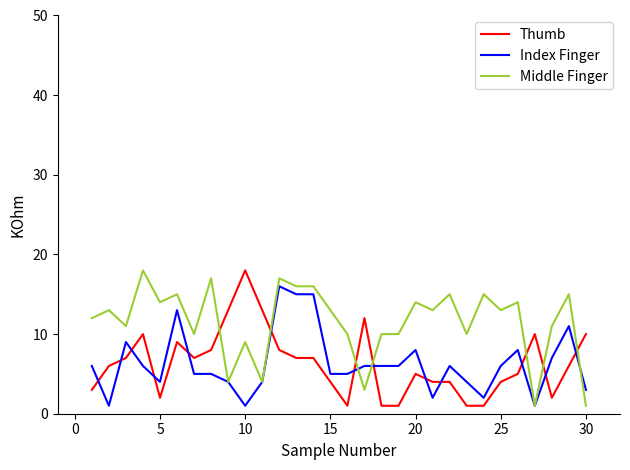

What is the maximum value shown in the chart?

18